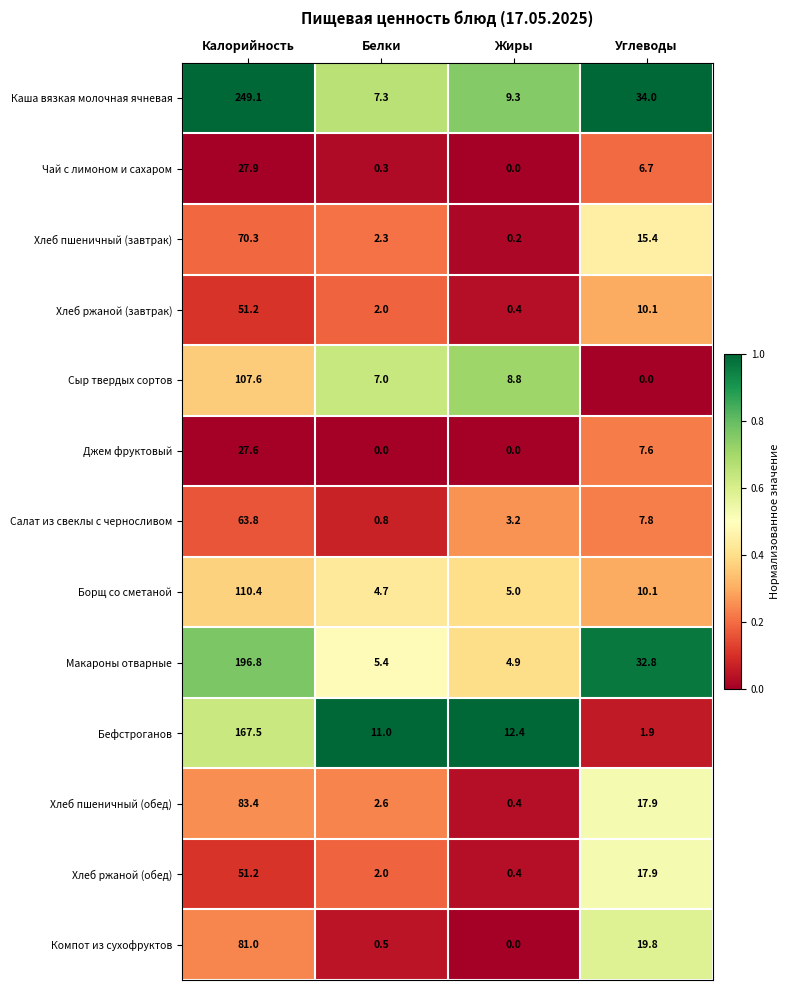

What is the approximate value of Джем фруктовый at Калорийность?

27.6